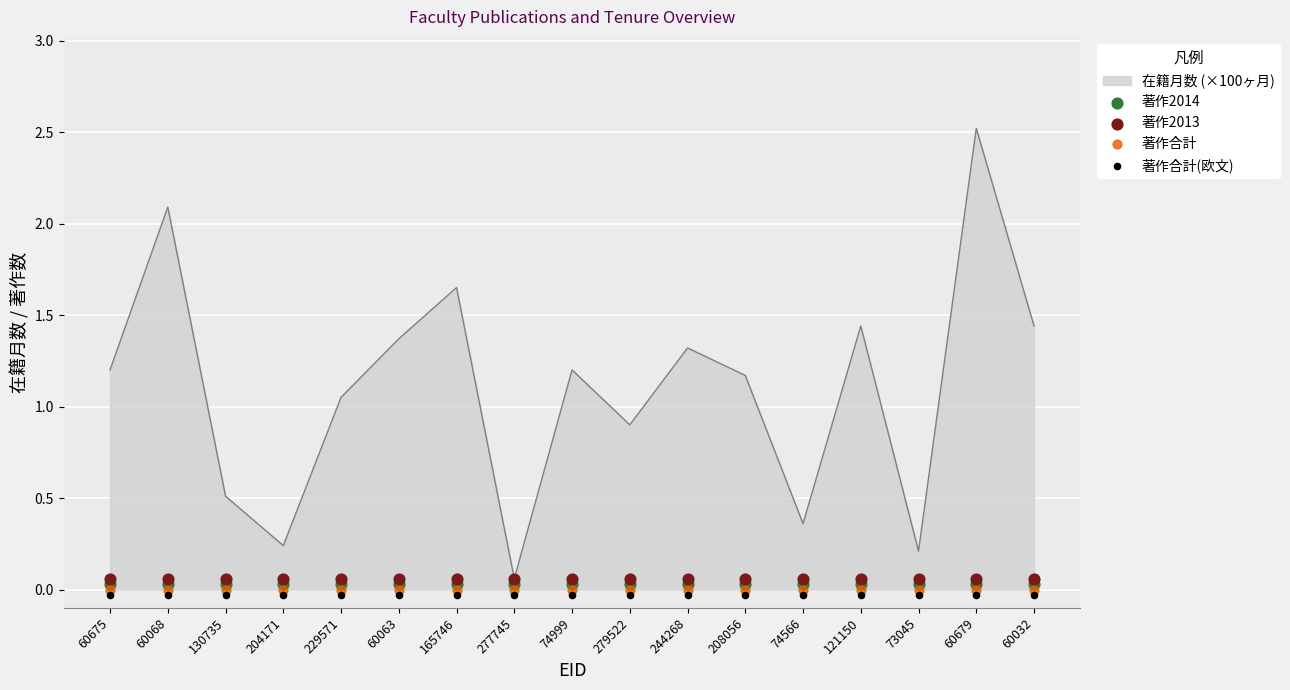

Which series has the largest total across all categories?

著作2013